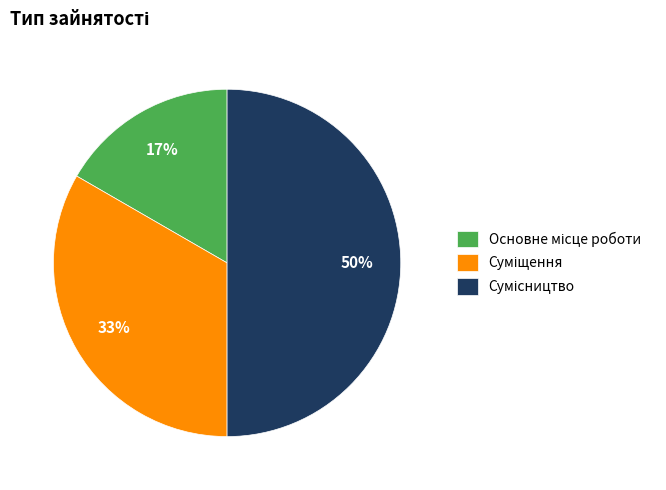

To the nearest percent, what is the difference between the largest and smallest slice percentages?

33%